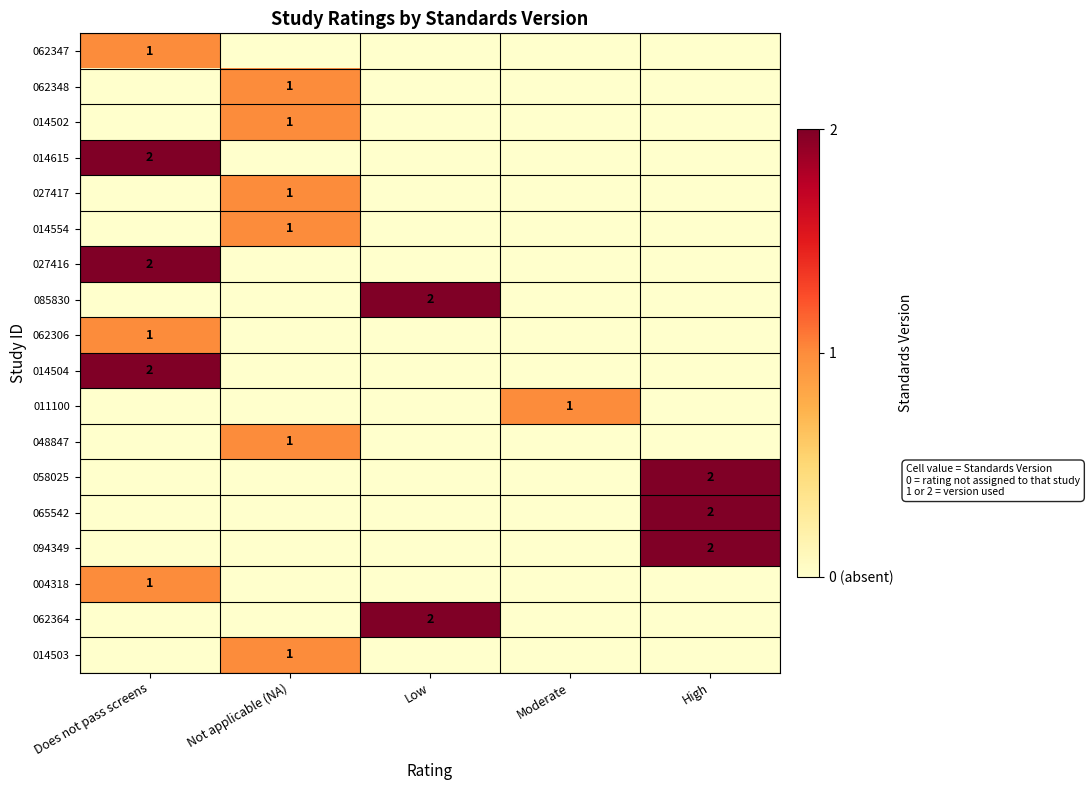

The 065542 series shows 2 at High. True or false?

True